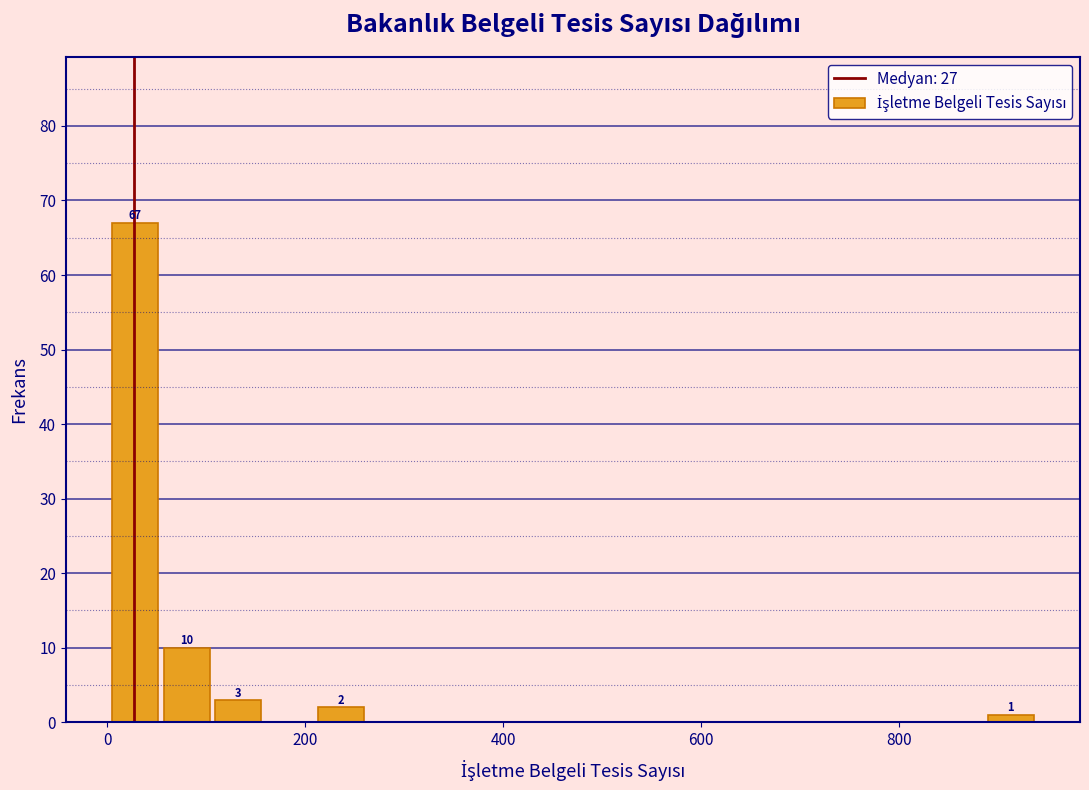

Around what value on the x-axis is the tallest bar? Give the approximate position of its centre, as read against the axis.

20